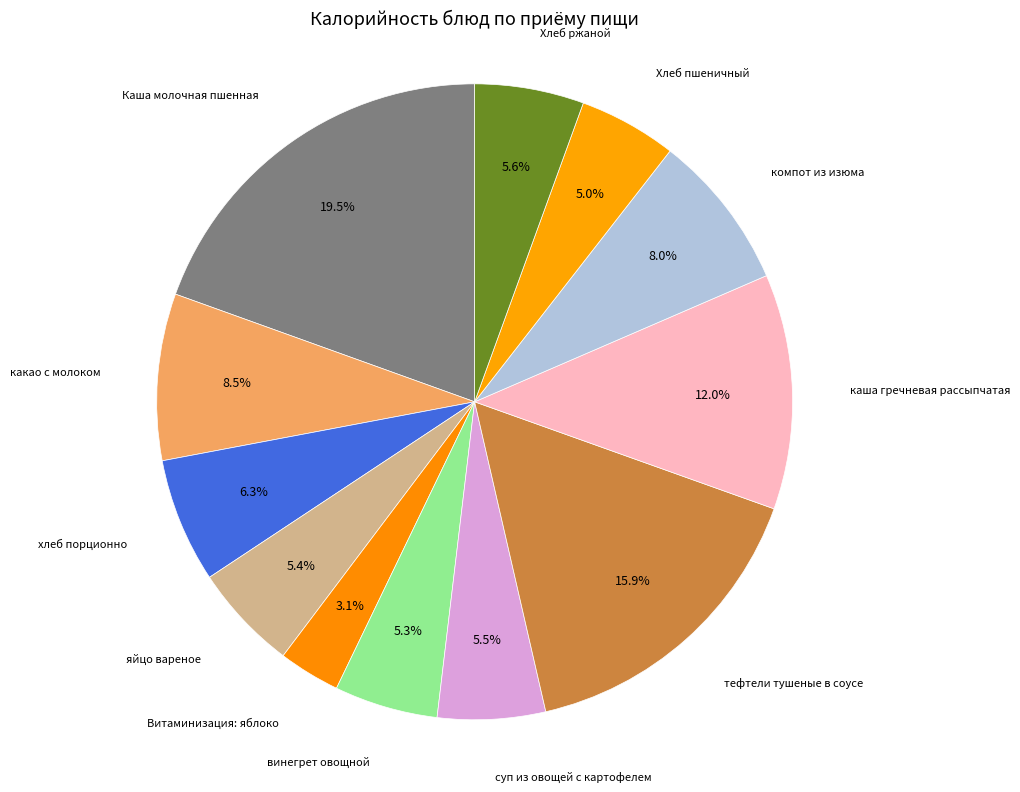

How many slices are in this pie chart?

12